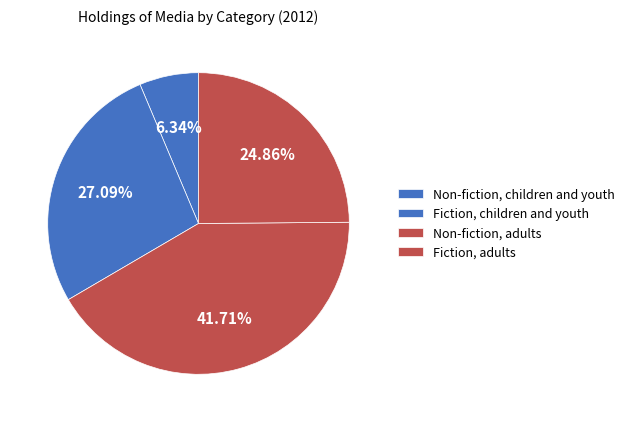

Is there a majority slice in this chart?

No